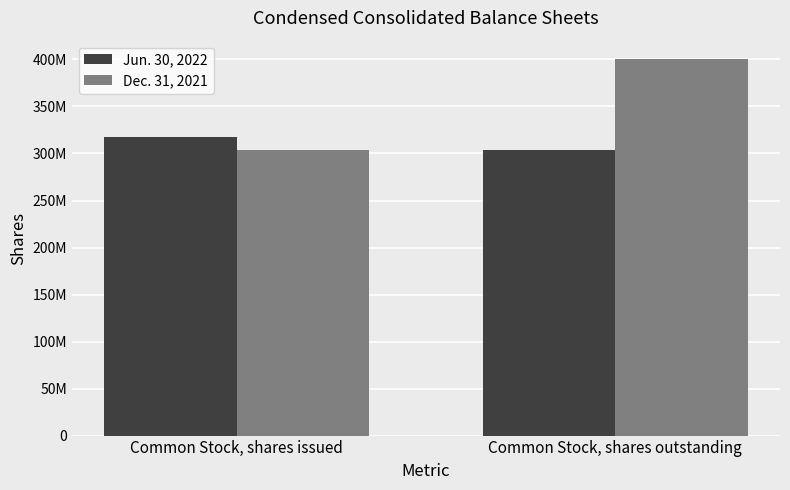

What are all the series names shown in the legend?

Jun. 30, 2022, Dec. 31, 2021